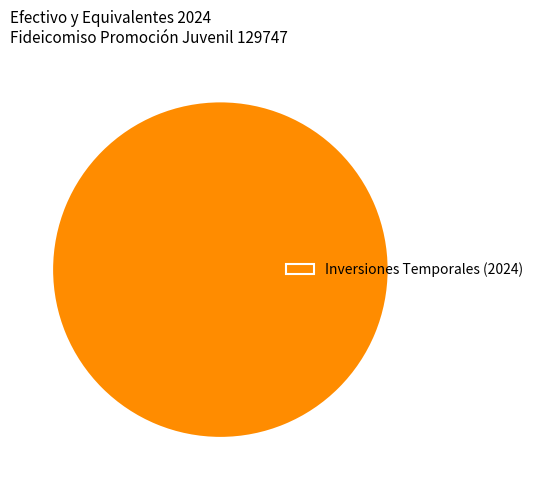

How many segments does this pie chart have?

1